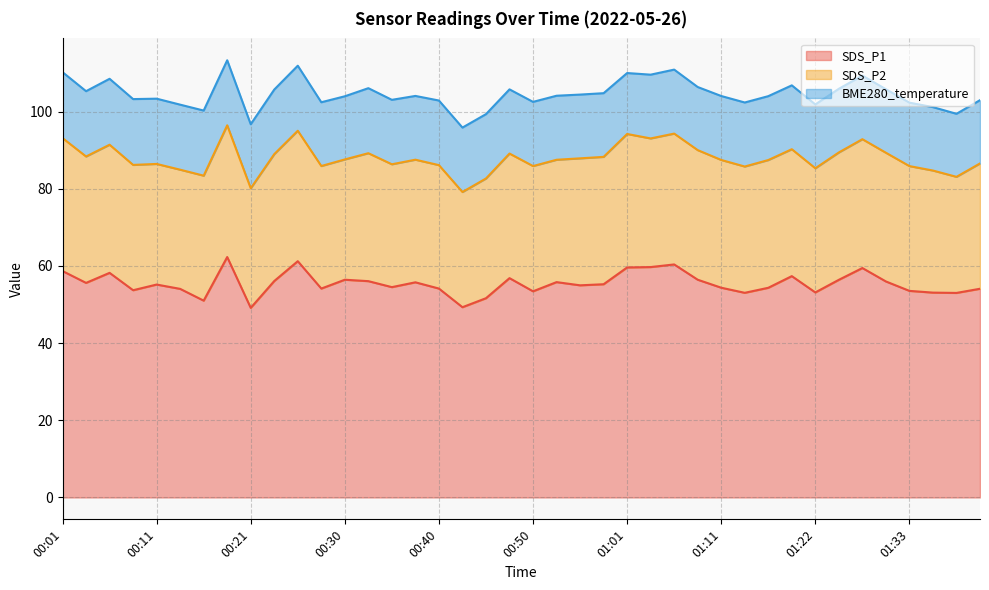

List the labels in order of SDS_P2 value, smallest first.

00:43, 01:39, 00:13, 00:21, 00:45, 00:30, 00:11, 01:36, 00:53, 00:28, 00:38, 00:35, 00:40, 01:22, 00:48, 01:33, 00:16, 00:50, 00:08, 01:42, 01:14, 00:03, 00:23, 01:20, 00:56, 00:58, 01:25, 01:11, 01:16, 00:33, 00:06, 01:03, 01:31, 01:28, 01:09, 00:26, 01:06, 00:18, 00:01, 01:01